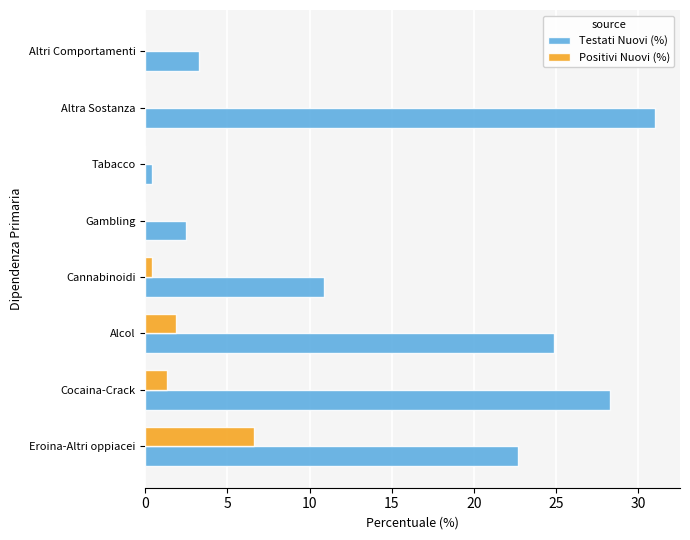

Which category has the highest value across all series?

Altra Sostanza